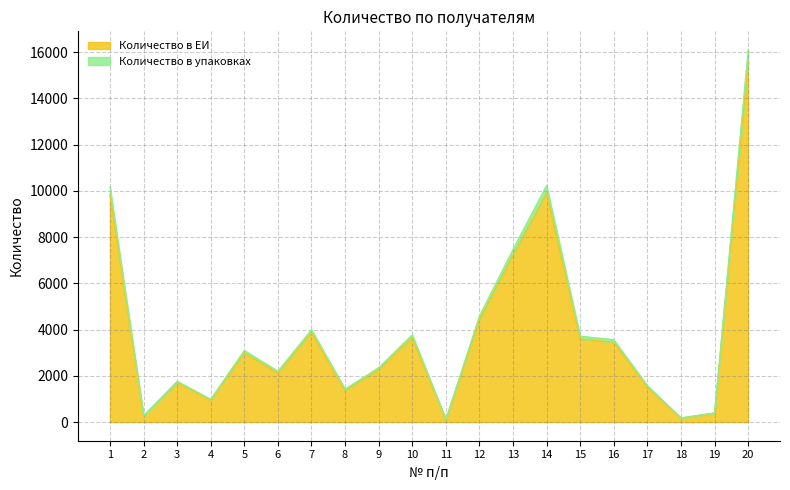

The value of Количество в ЕИ at 2 is 368. True or false?

False